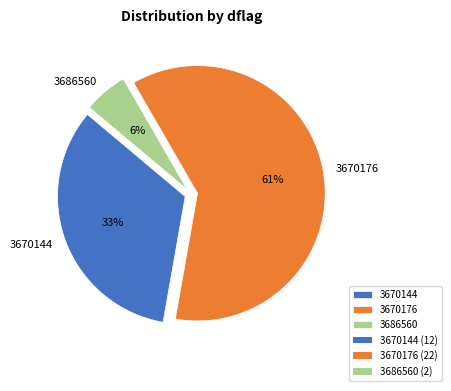

What percentage is the 3670176 slice, to the nearest percent?

61%